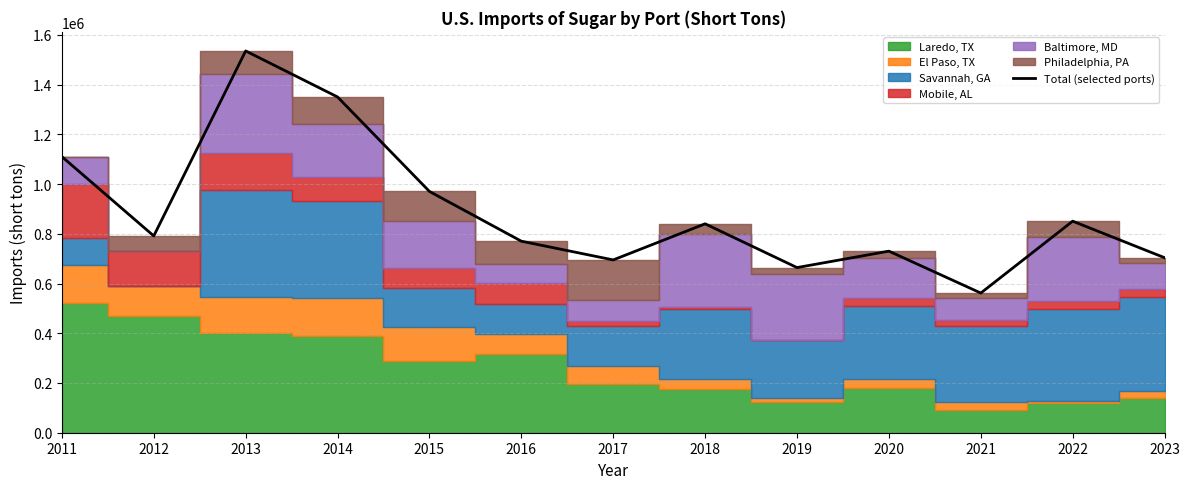

How many data points are less than 791302?

6